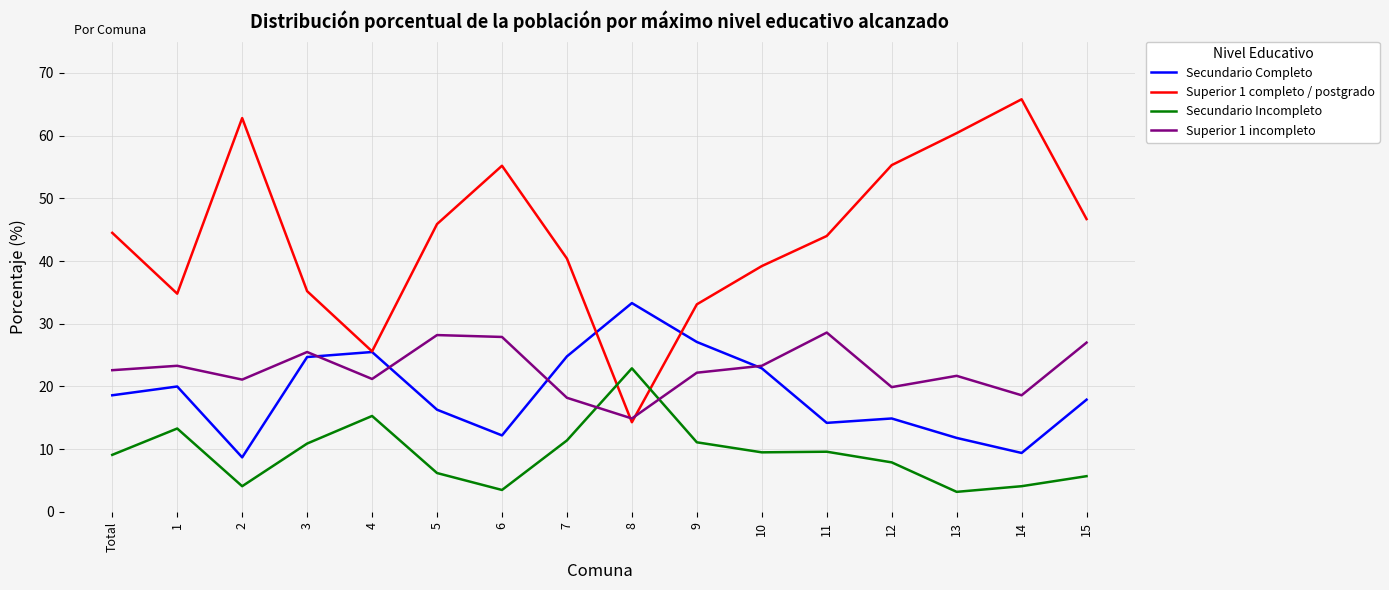

Which series has the largest range (max minus min)?

Superior 1 completo / postgrado